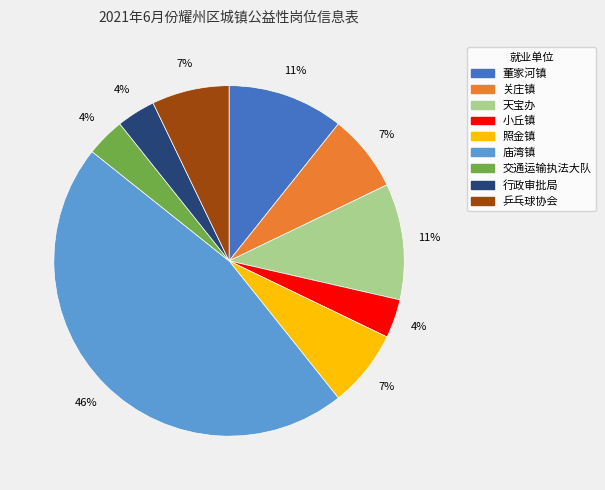

The 董家河镇 slice represents 11% of the pie. True or false?

True